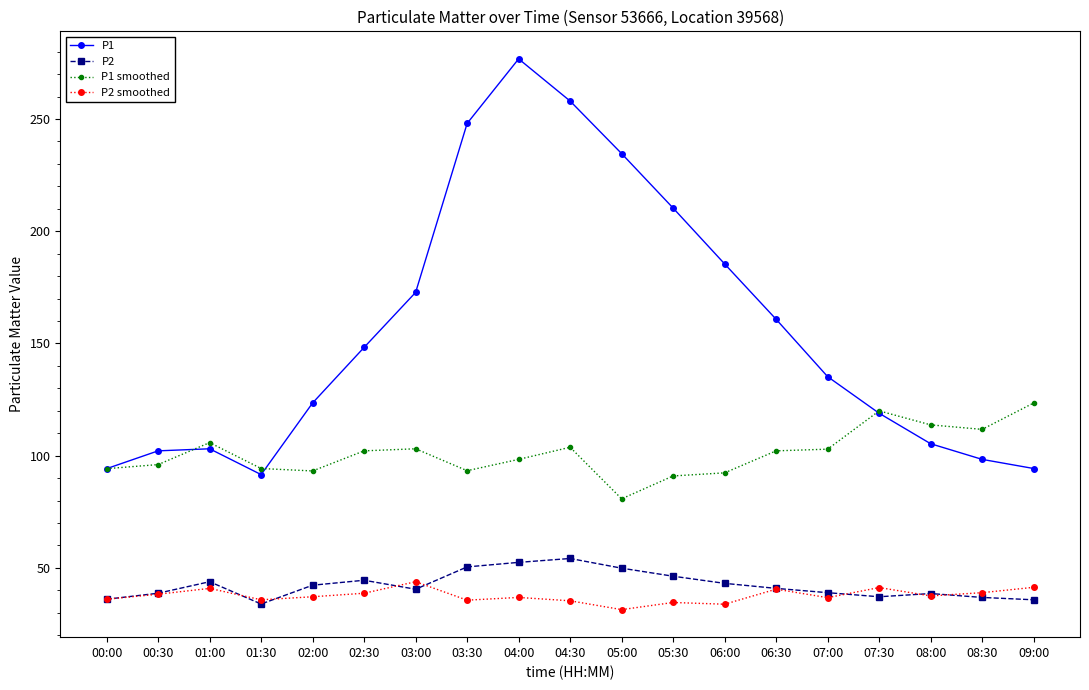

At which category does P1 reach its first local valley?

01:30